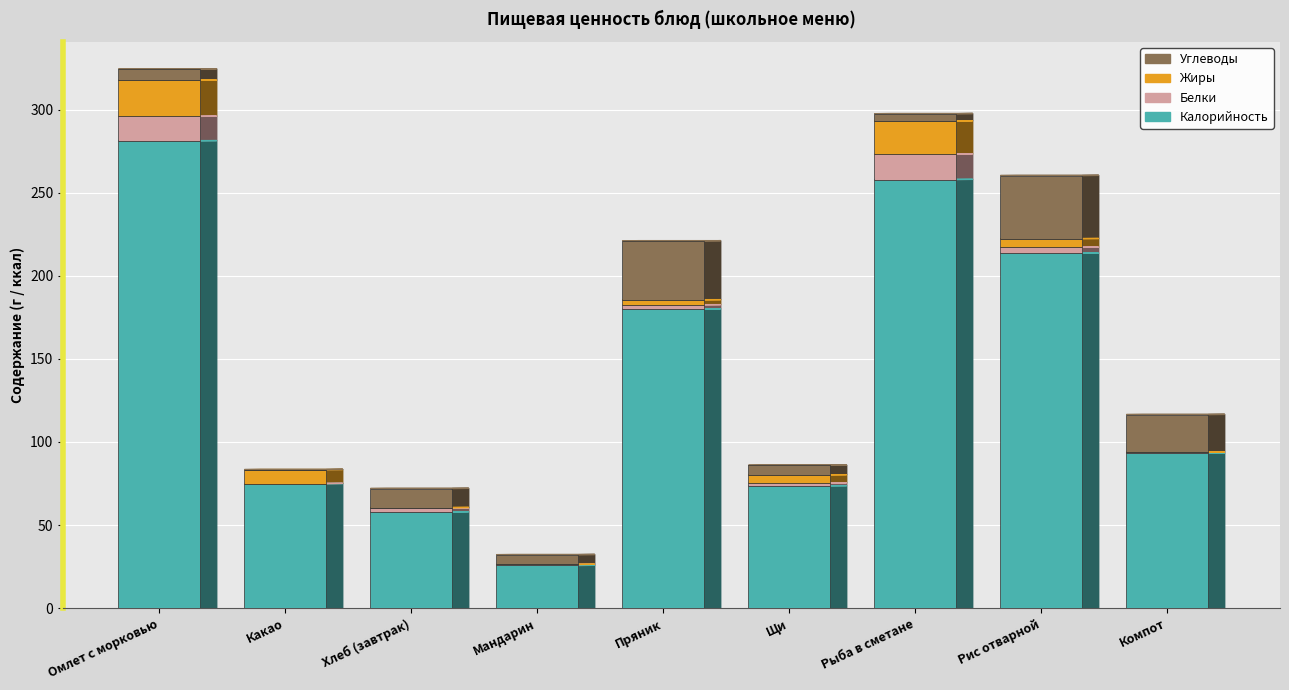

The Калорийность series shows 165.7 at Компот. True or false?

False